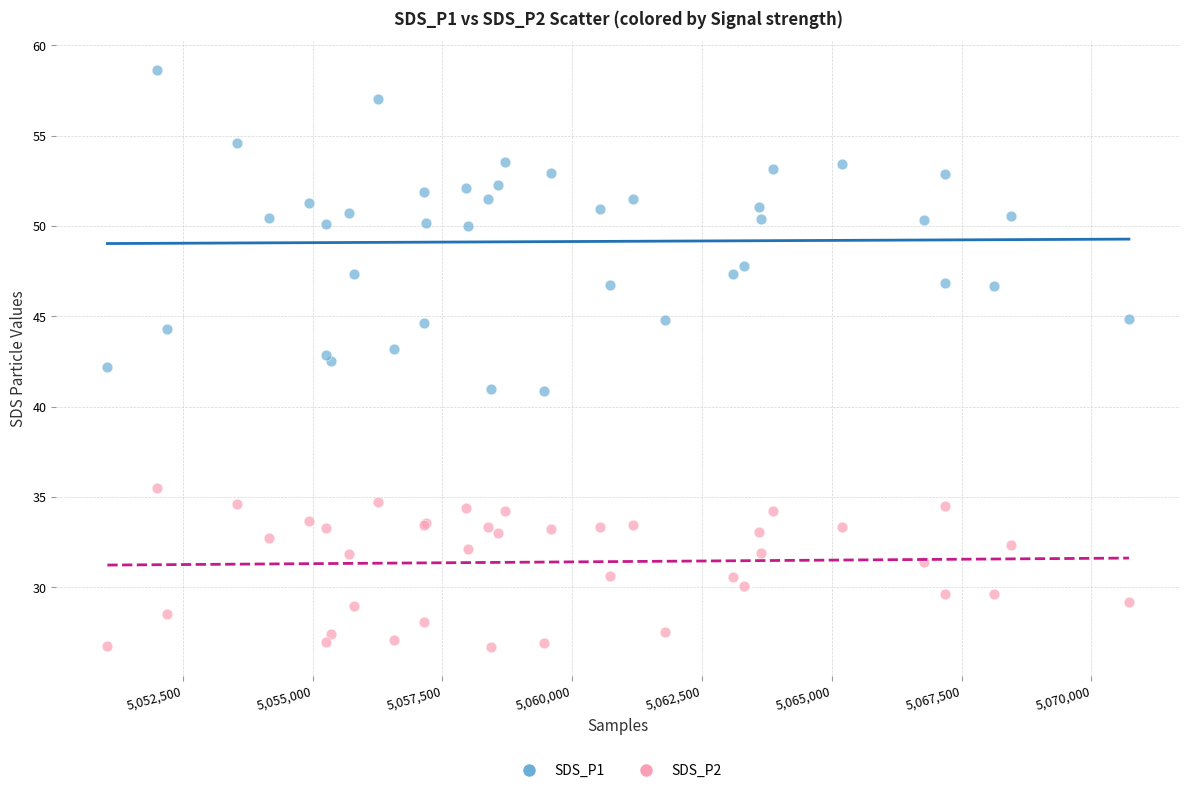

Which series has the widest spread of Y values?

SDS_P1